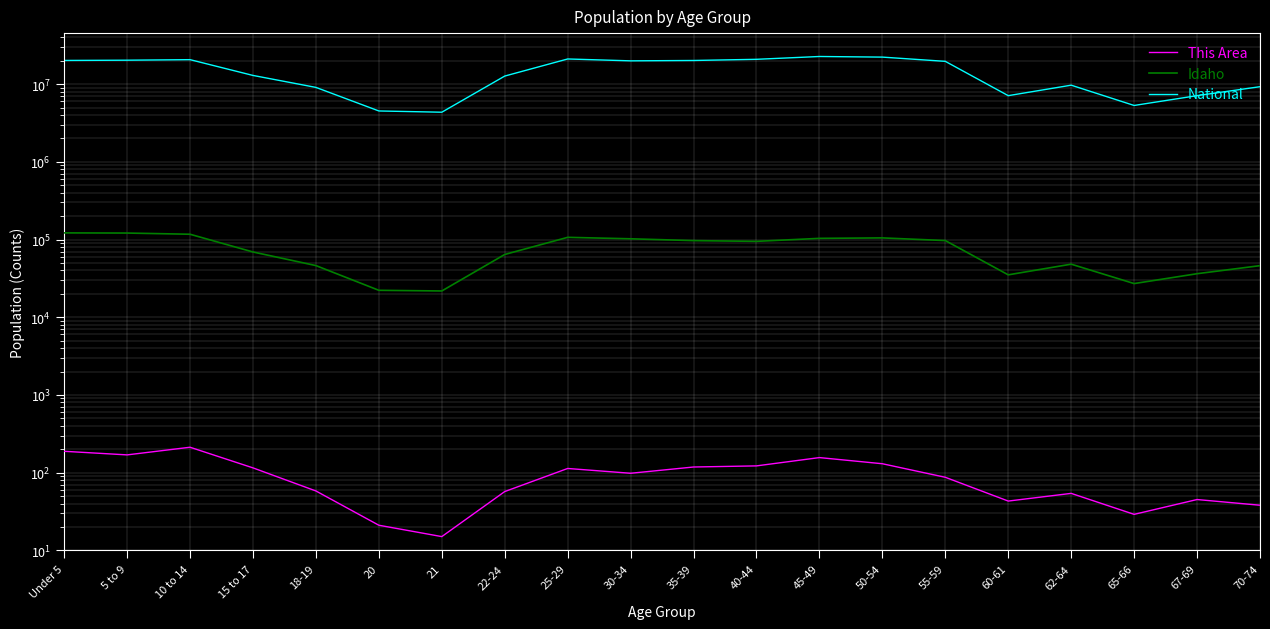

True or false: This Area and Idaho cross at least once.

False